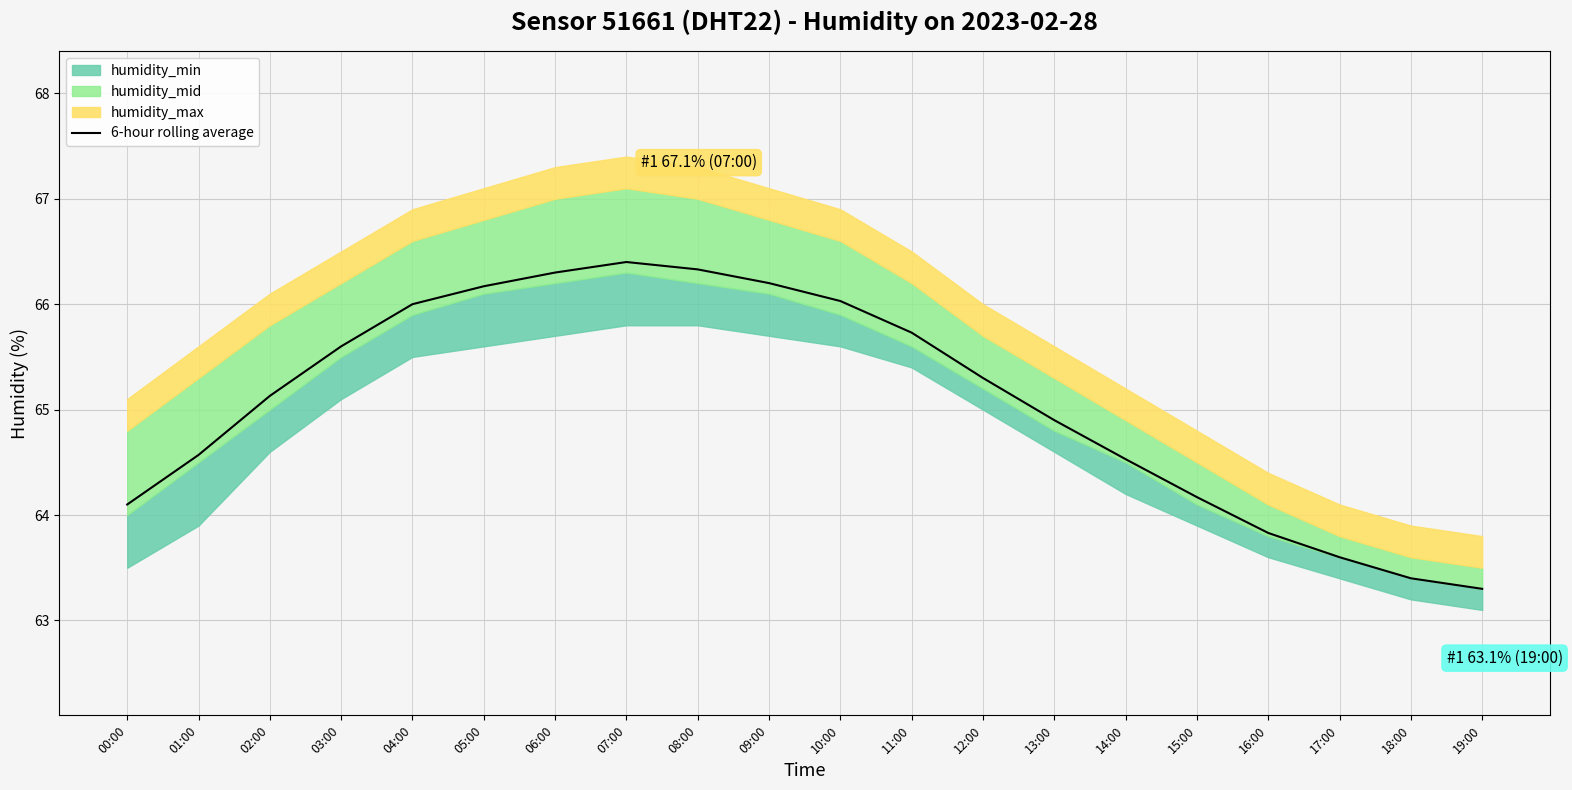

List the labels in order of value, smallest first.

19:00, 18:00, 17:00, 16:00, 00:00, 15:00, 14:00, 01:00, 13:00, 02:00, 12:00, 03:00, 11:00, 04:00, 10:00, 05:00, 09:00, 06:00, 08:00, 07:00